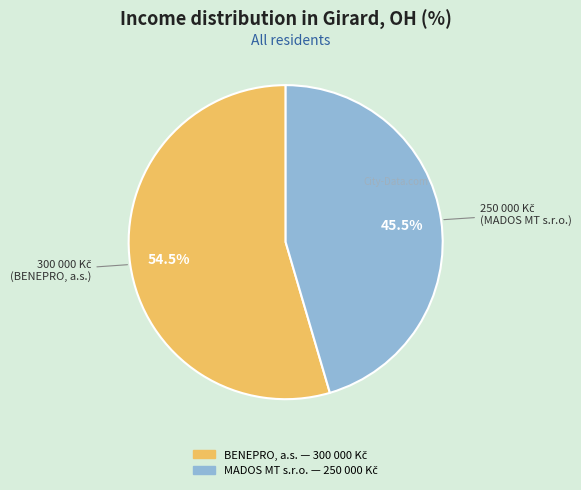

What is the largest slice in the pie chart?

BENEPRO, a.s.